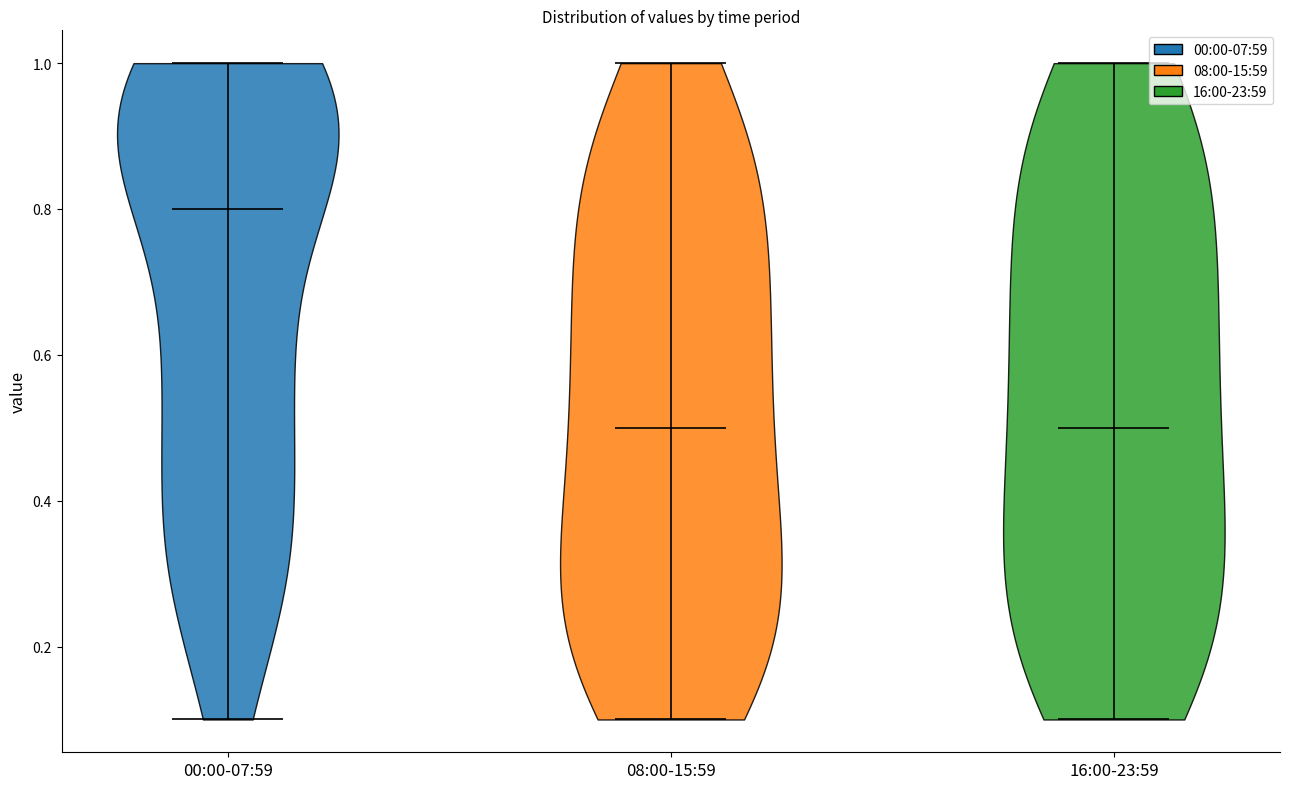

Reading left to right, read every violin against the y-axis: where its median line is, and the lowest and highest points it reaches. The values are not printed on the chart, so give them approximately, as read against the axis.

00:00-07:59: median line 0.8, lowest point 0.1, highest point 1.0
08:00-15:59: median line 0.5, lowest point 0.1, highest point 1.0
16:00-23:59: median line 0.5, lowest point 0.1, highest point 1.0